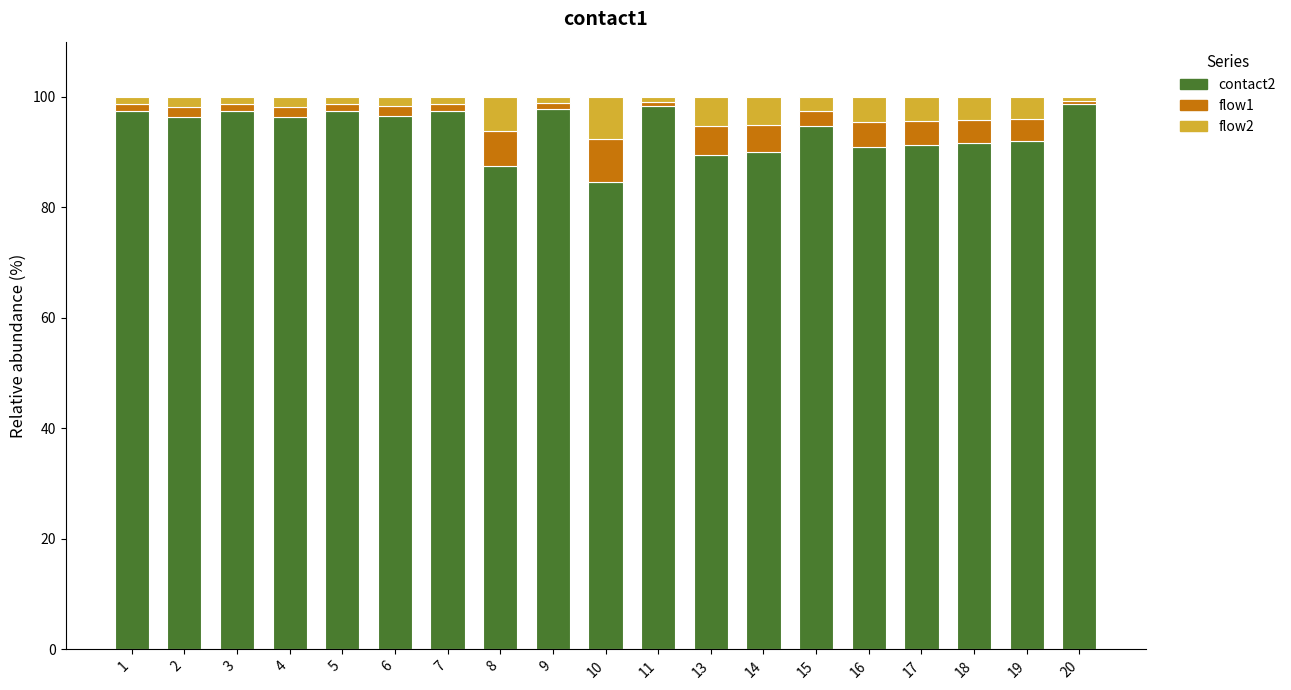

The value of contact2 at 11 is 98.3. True or false?

True